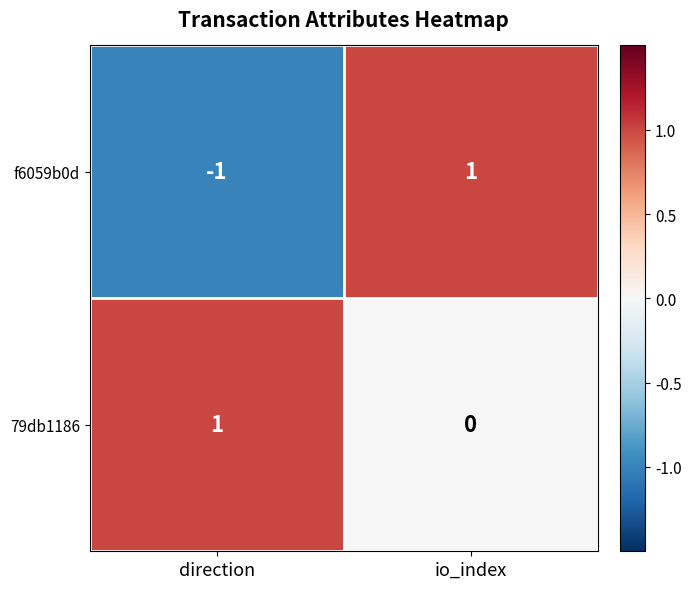

Reading right to left, transcribe all the data shown in this chart.

f6059b0d: io_index=1	direction=-1
79db1186: io_index=0	direction=1